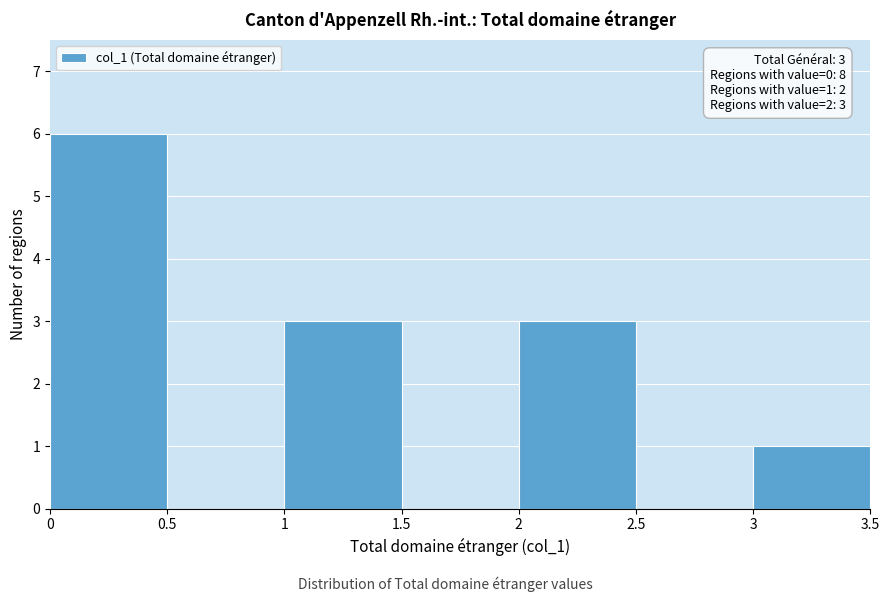

Which range on the x-axis has the tallest bar?

0 to 0.5